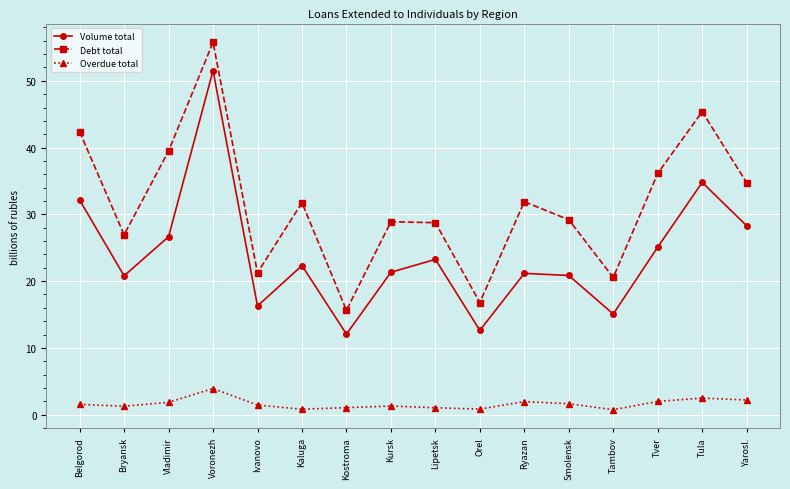

Which series has the widest spread of values?

Debt total